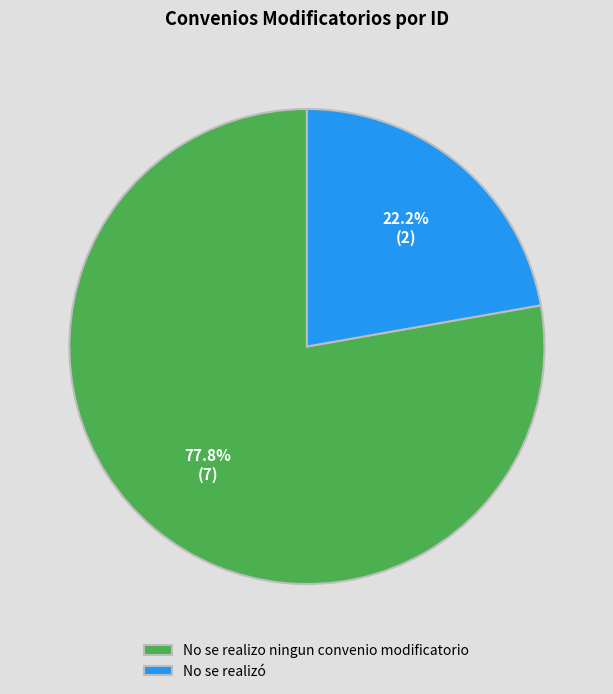

Rank the categories by value from lowest to highest.

No se realizó, No se realizo ningun convenio modificatorio